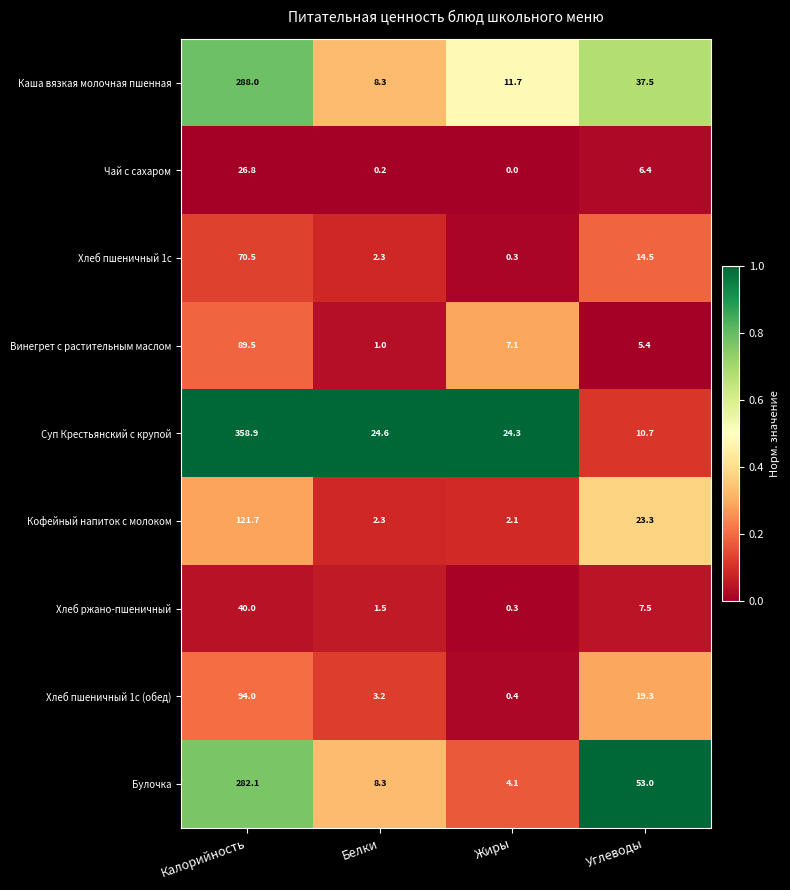

What is the average value of the Хлеб пшеничный 1с (обед) series?

29.2